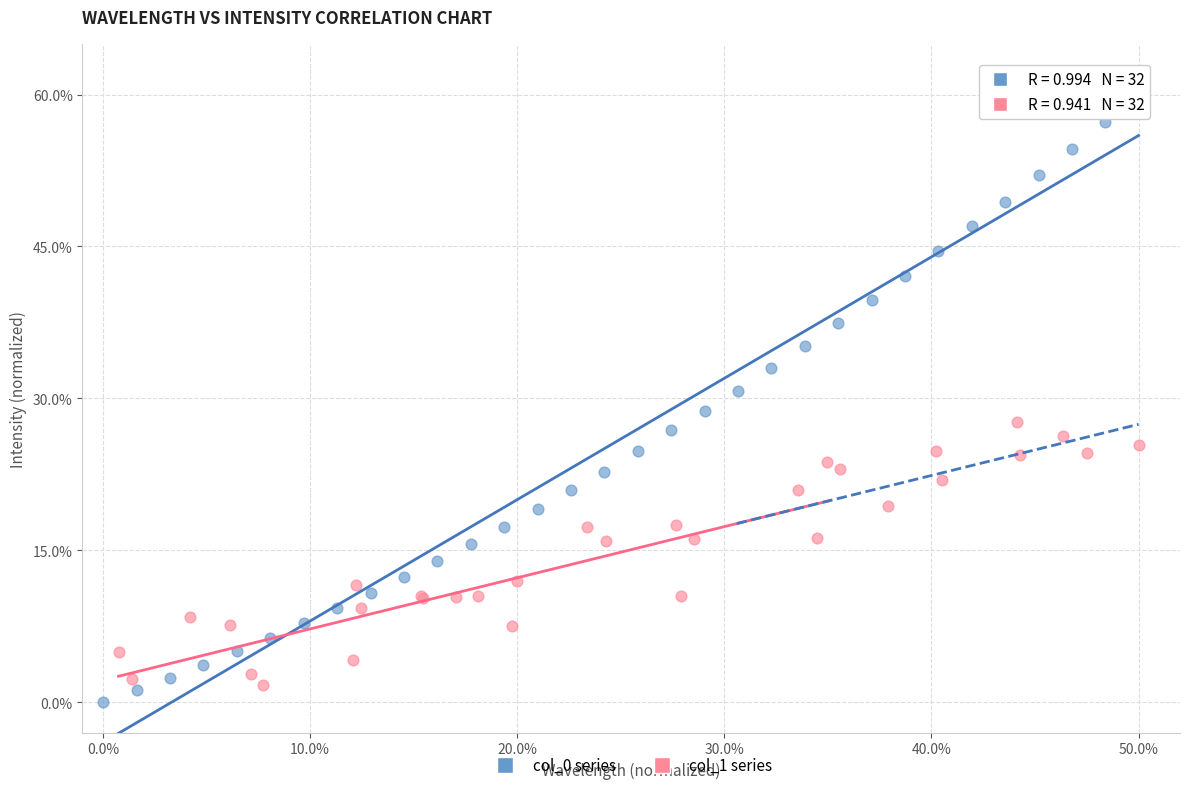

Which series contains the lowest Y value?

col_0 series